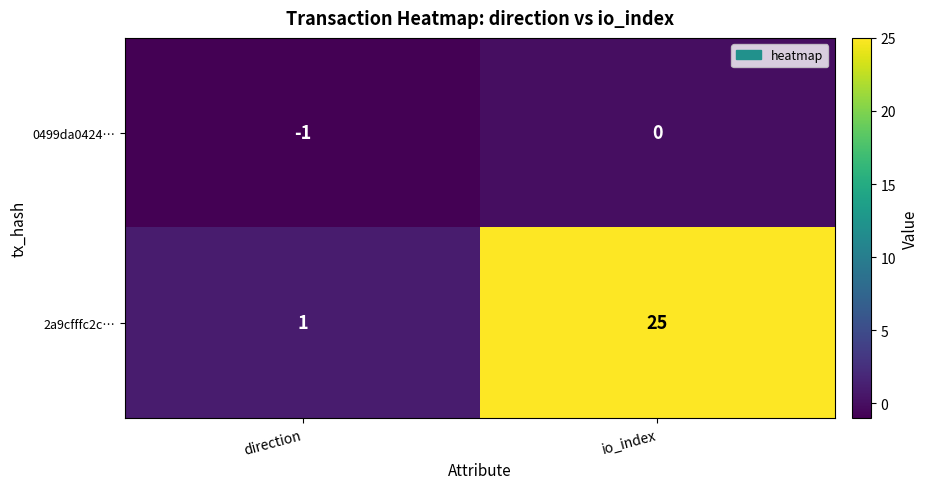

List the series in order of their peak value, highest first.

2a9cfffc2c…, 0499da0424…